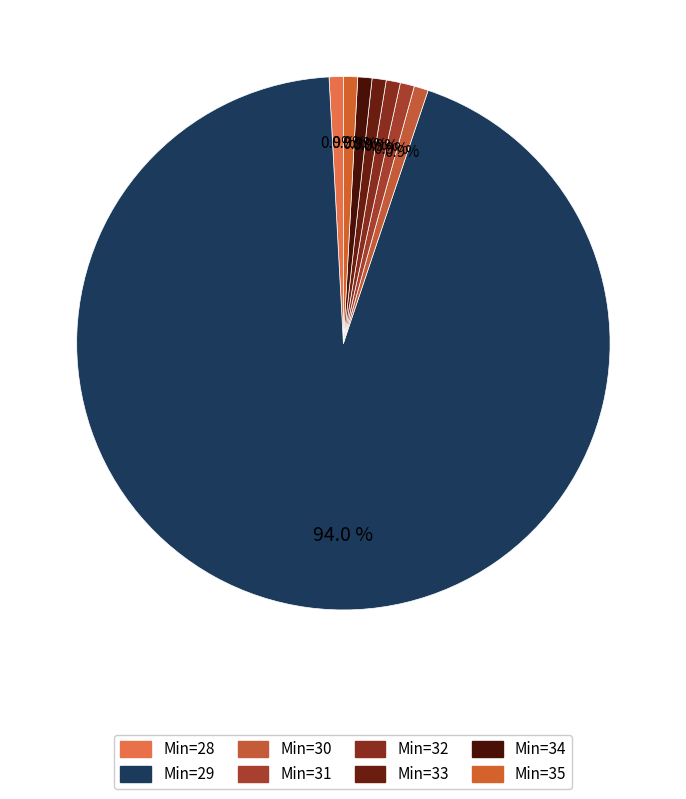

How many slices are in this pie chart?

8